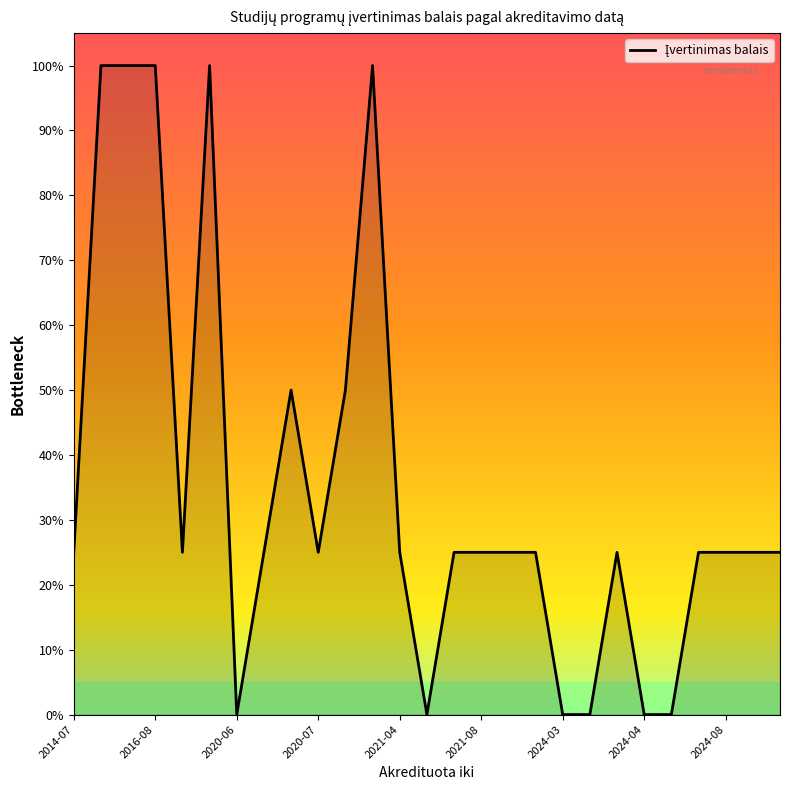

What is the greatest value displayed?

100